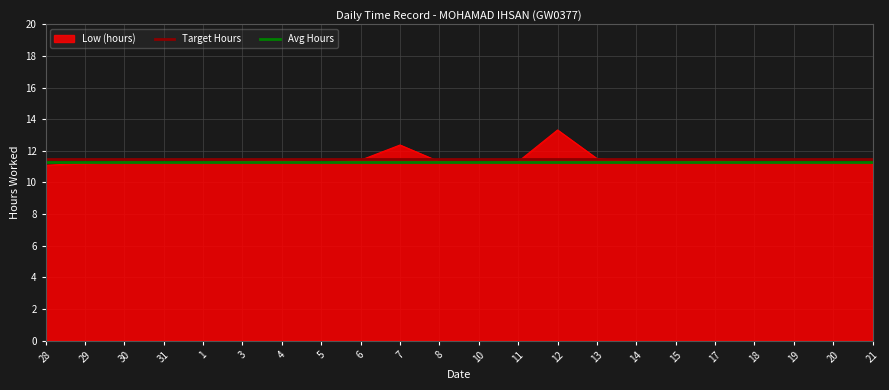

Which series has the widest spread of values?

Low (hours)